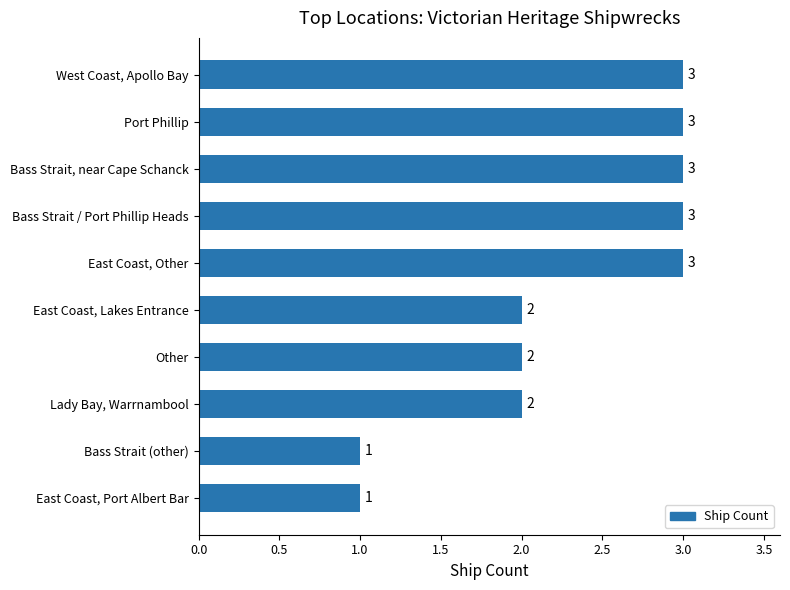

Reading bottom to top, what are all the values shown in this chart?

1	1	2	2	2	3	3	3	3	3